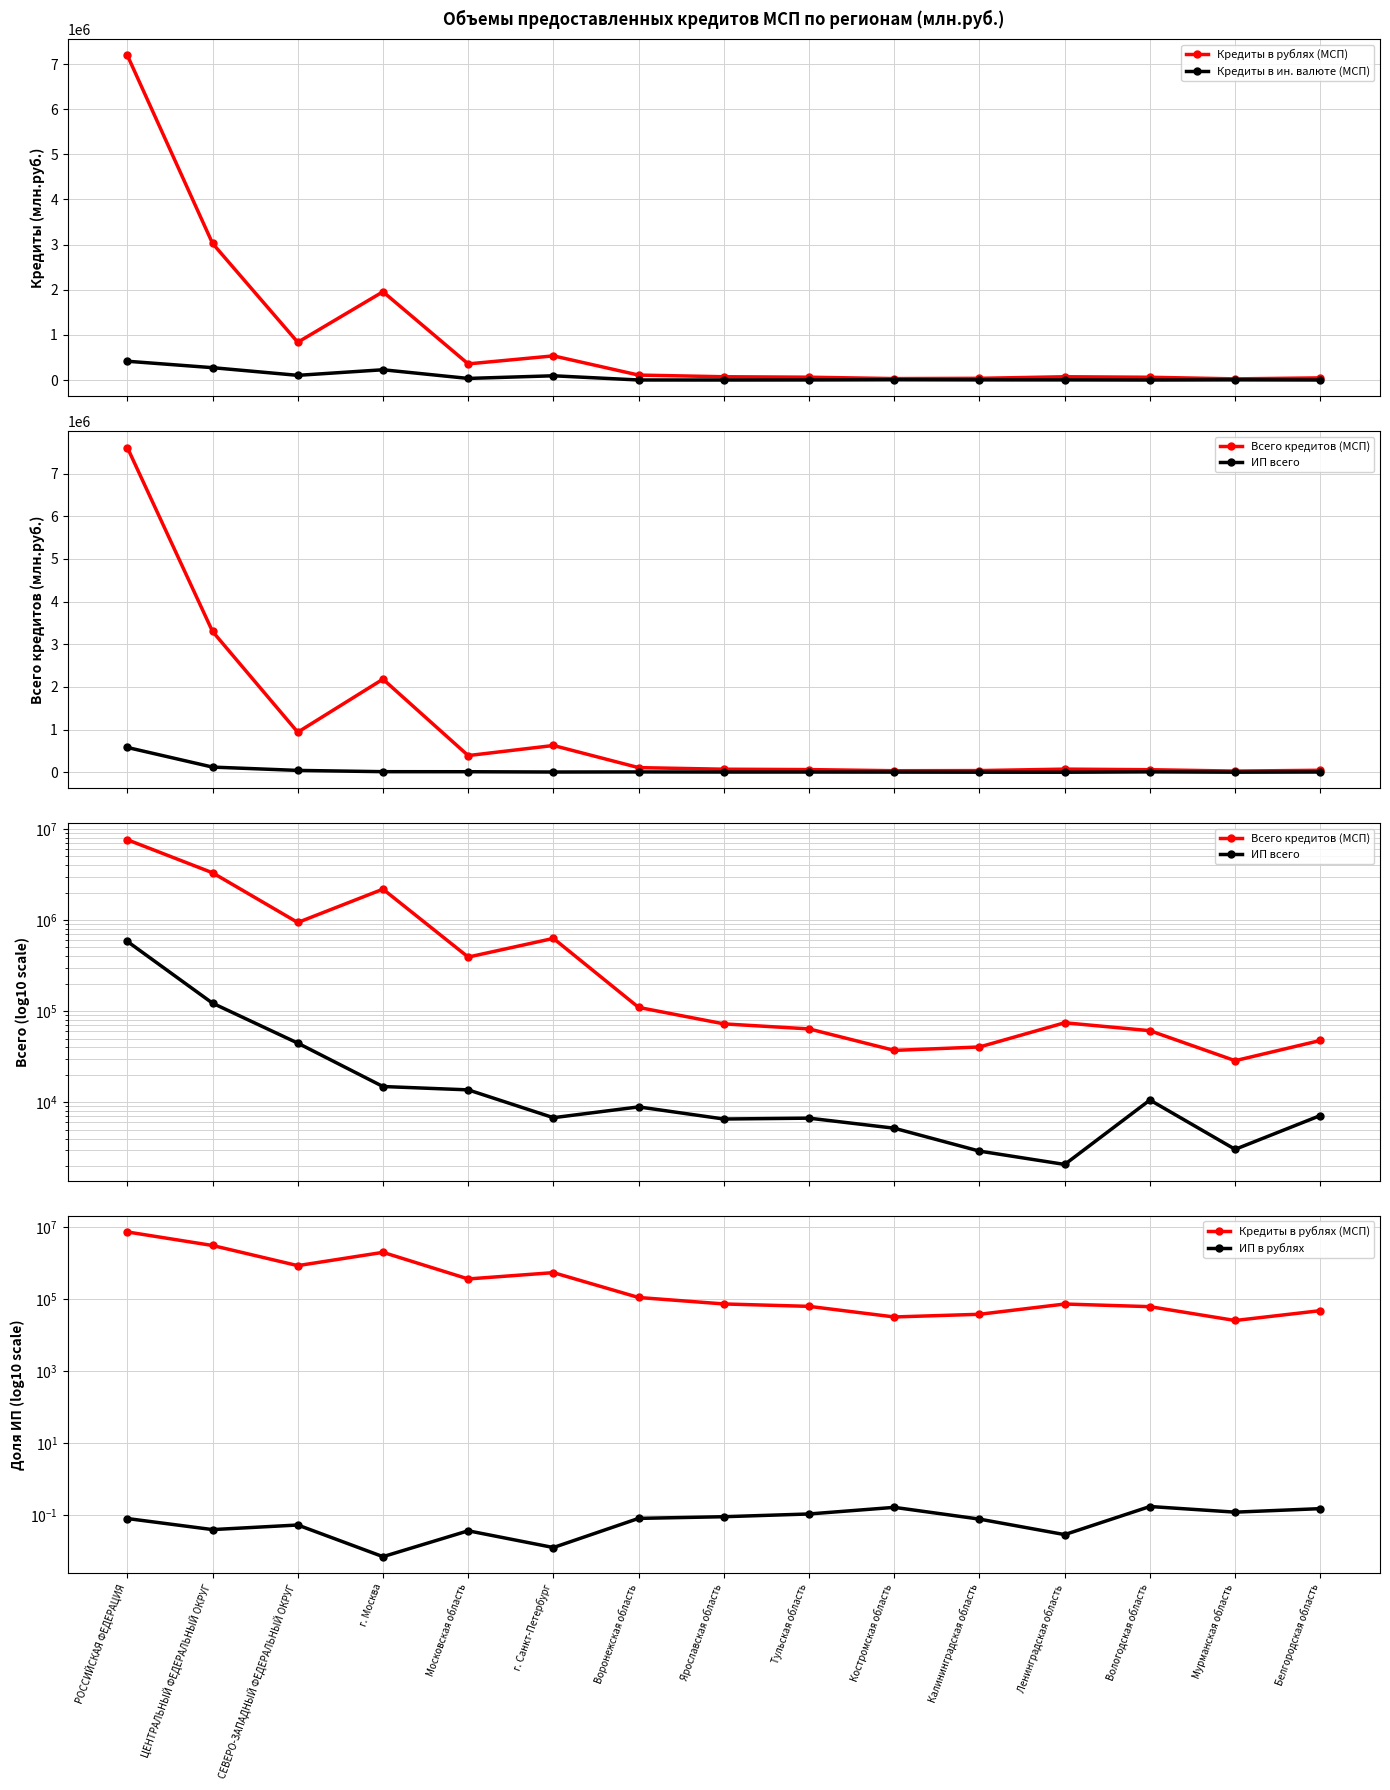

What is the label of the 10th point from the right?

г. Санкт-Петербург